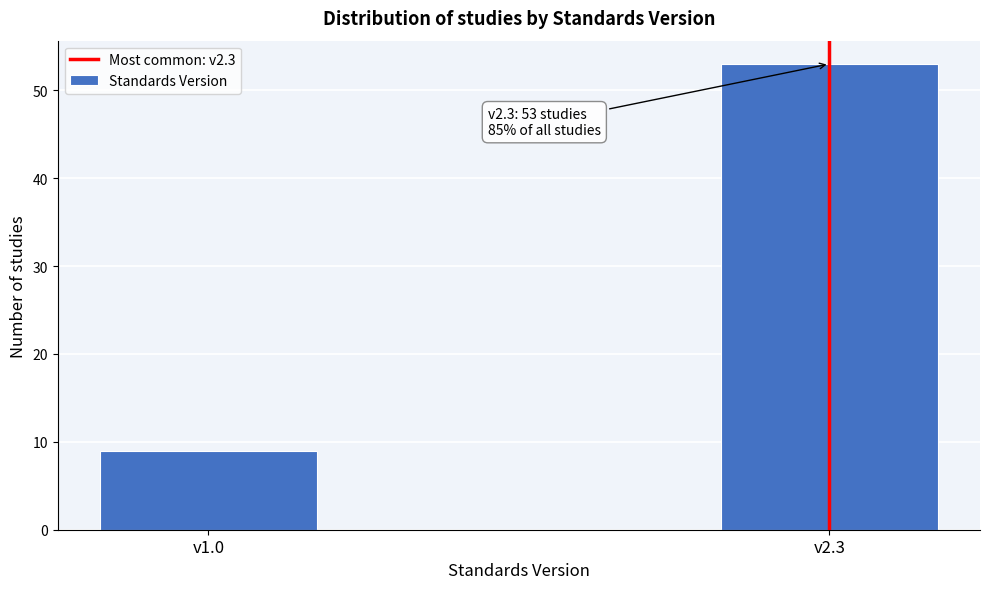

Reading right to left, extract all data points from this chart.

v2.3=53	v1.0=9